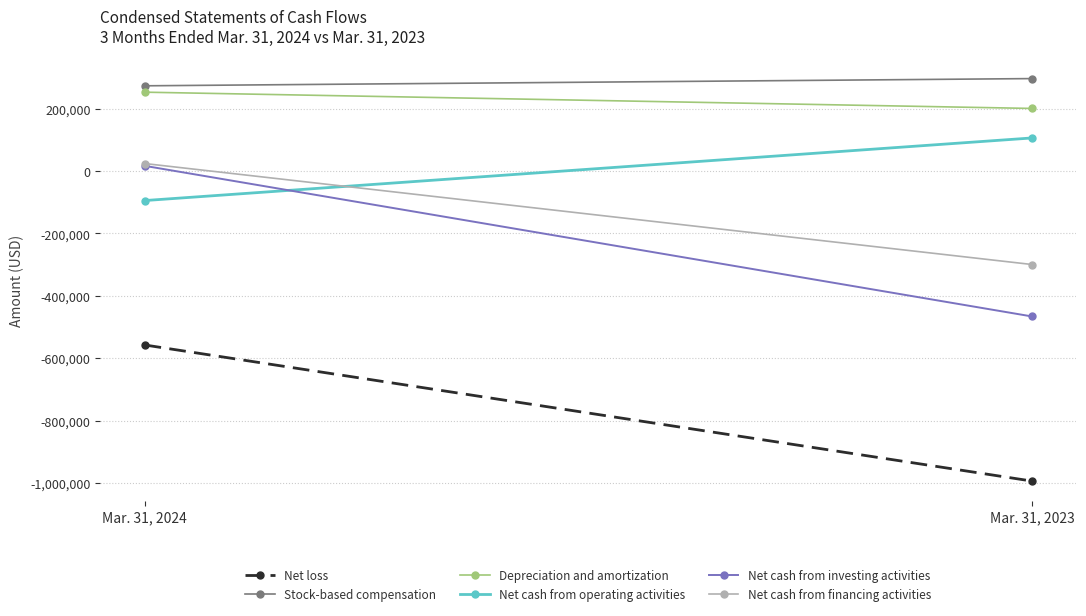

The value of Stock-based compensation at Mar. 31, 2024 is 272700. True or false?

True